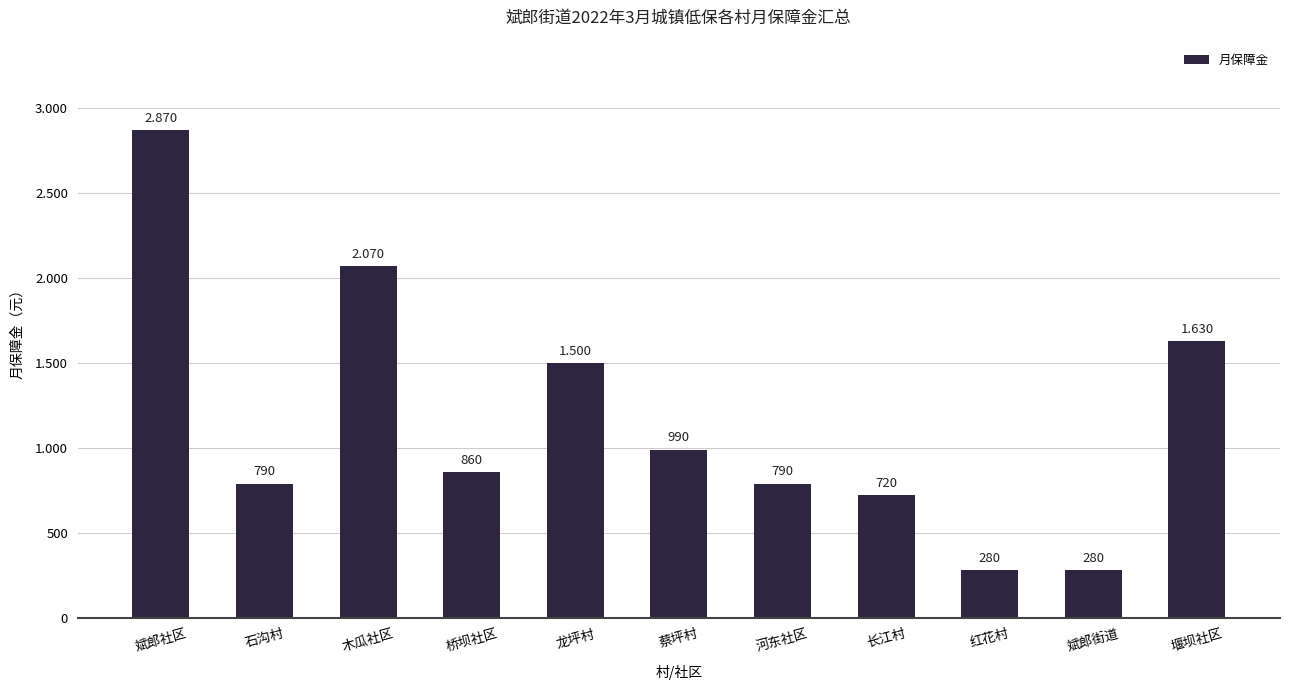

Does the chart contain any negative values?

No